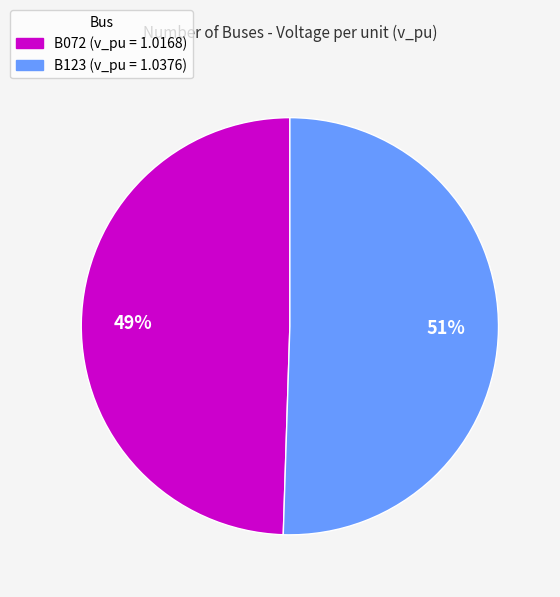

To the nearest percent, what portion does B123 represent?

51%